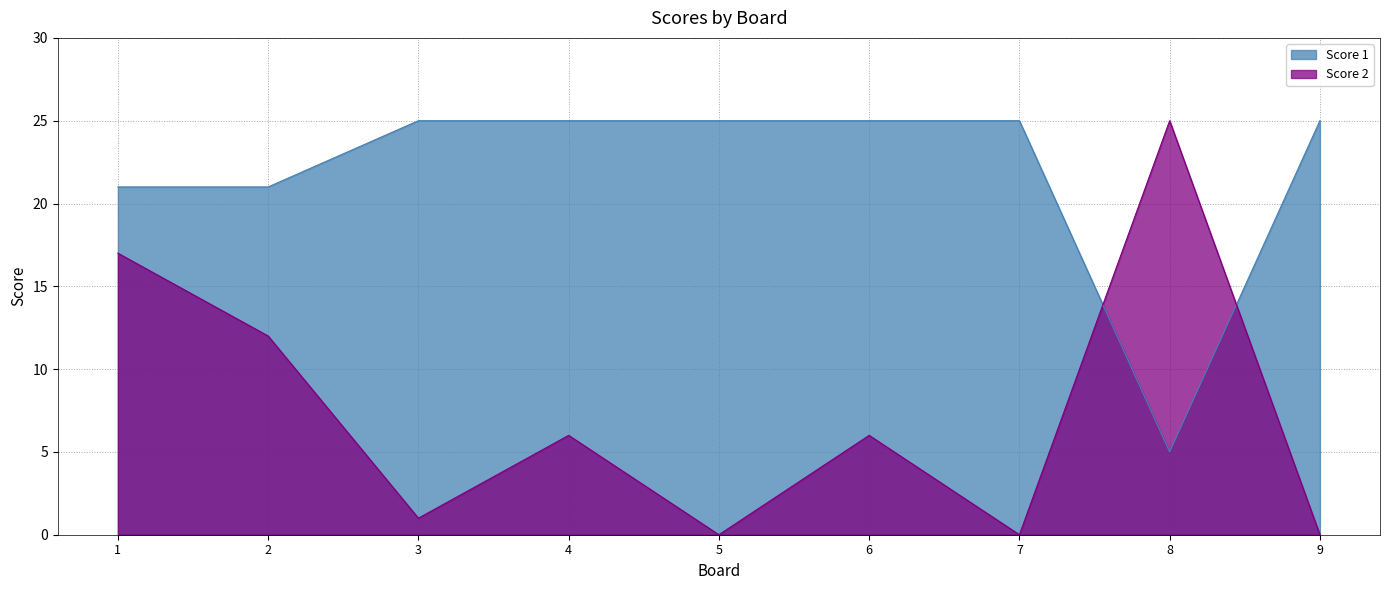

True or false: Score 1 has a value of 13 at 3.

False